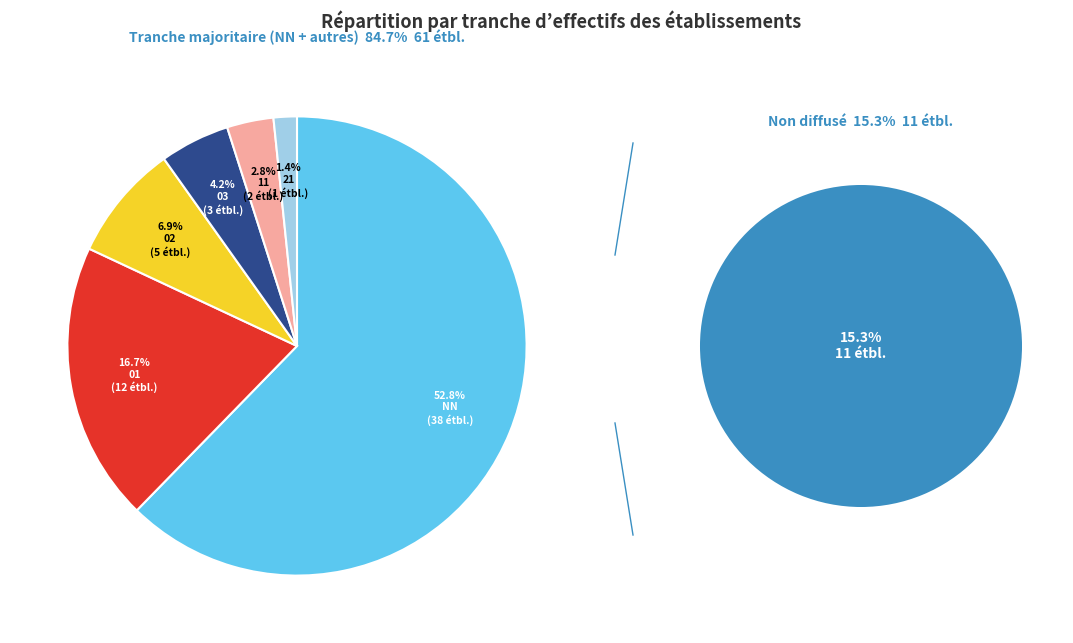

To the nearest percent, what portion does 02 represent?

7%